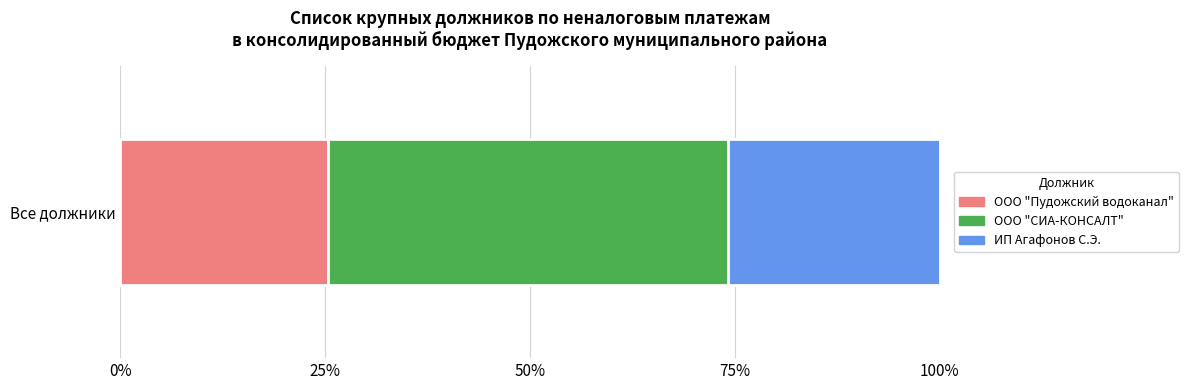

What are all the series names shown in the legend?

ООО "Пудожский водоканал", ООО "СИА-КОНСАЛТ", ИП Агафонов С.Э.